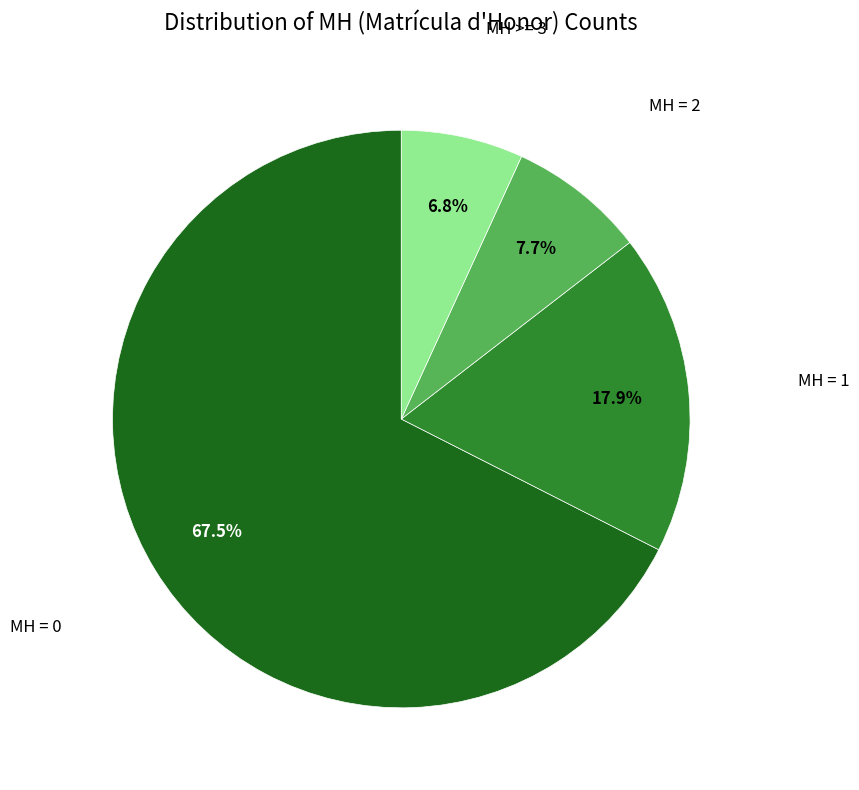

To the nearest percent, what portion does MH = 1 represent?

18%